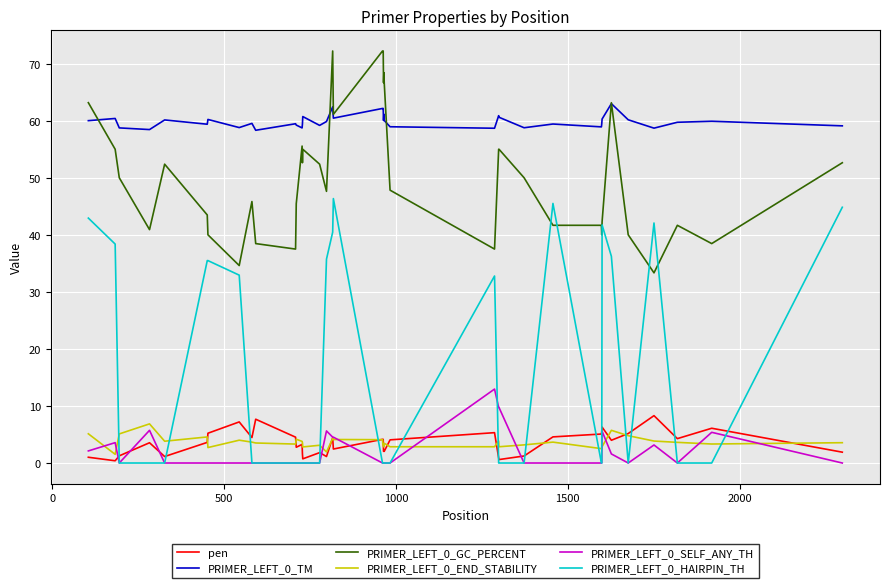

Which series has the widest spread of values?

PRIMER_LEFT_0_HAIRPIN_TH